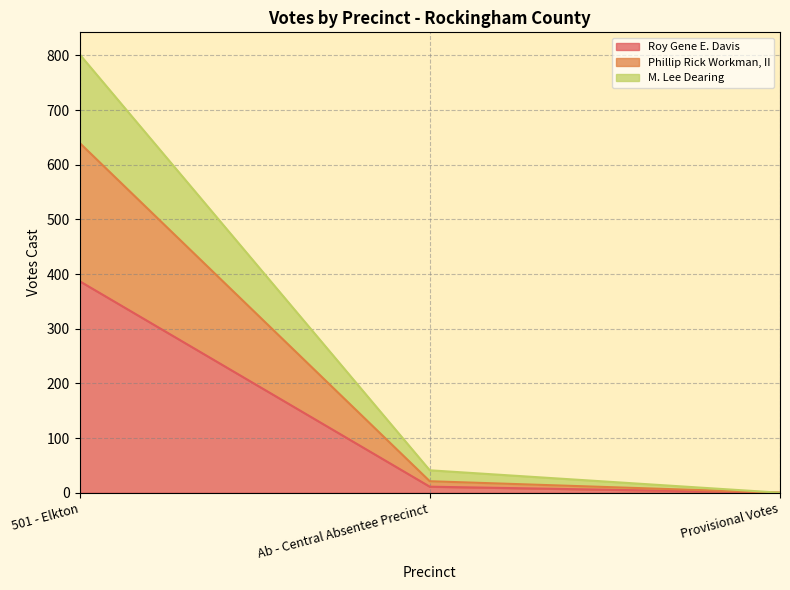

At which category is the sum across all series the highest?

501 - Elkton